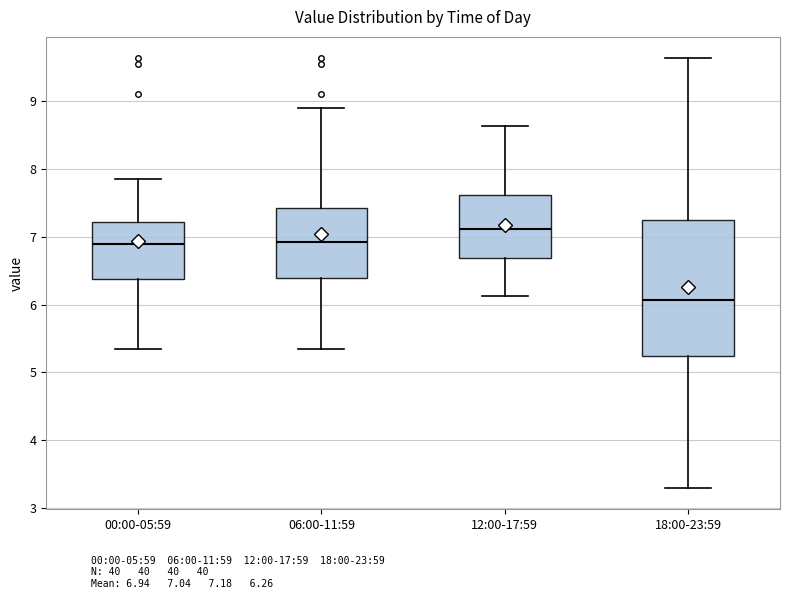

Which box's median line is the highest?

12:00-17:59